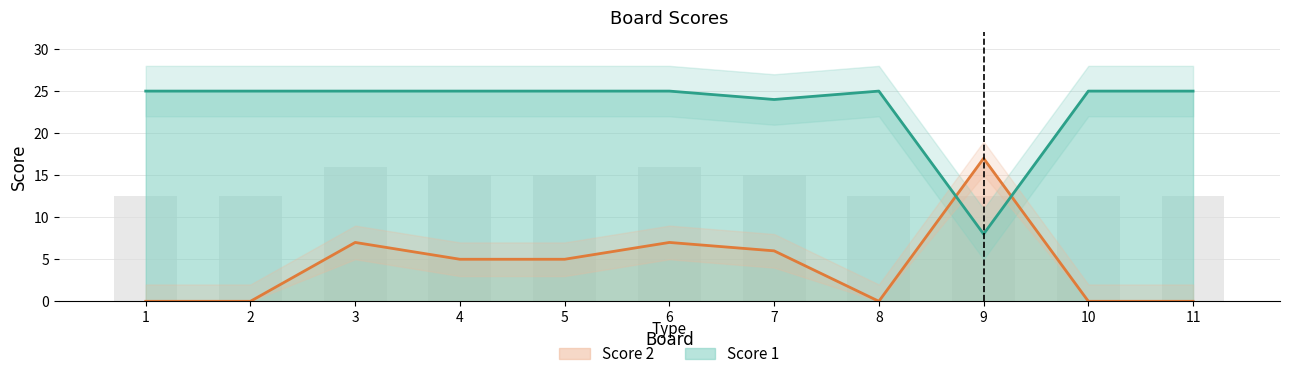

What is the highest value of the Score 2 series?

17